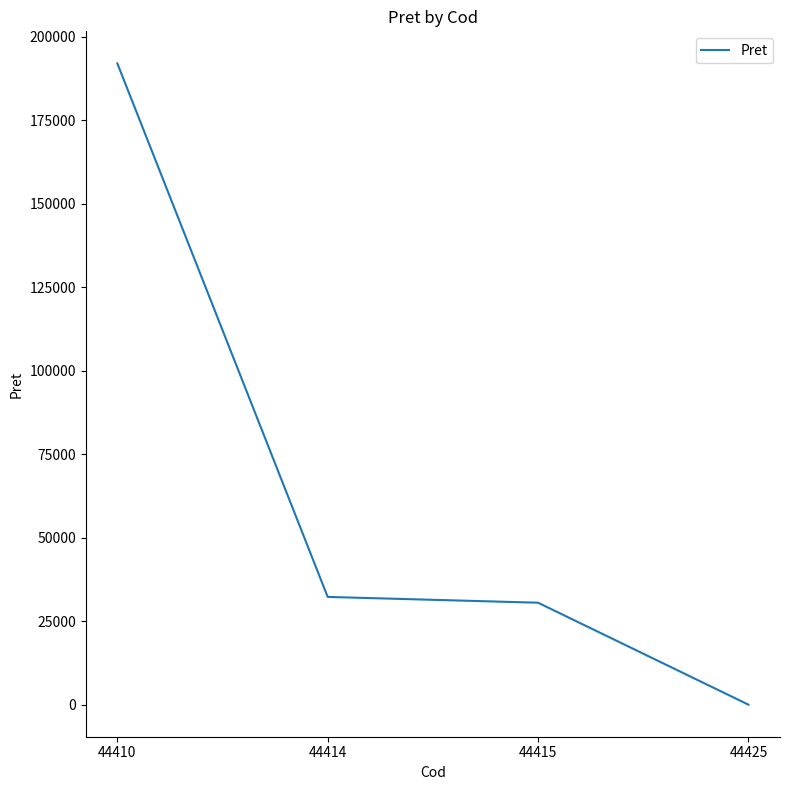

What is the difference between the second highest and second lowest values?

1736.0